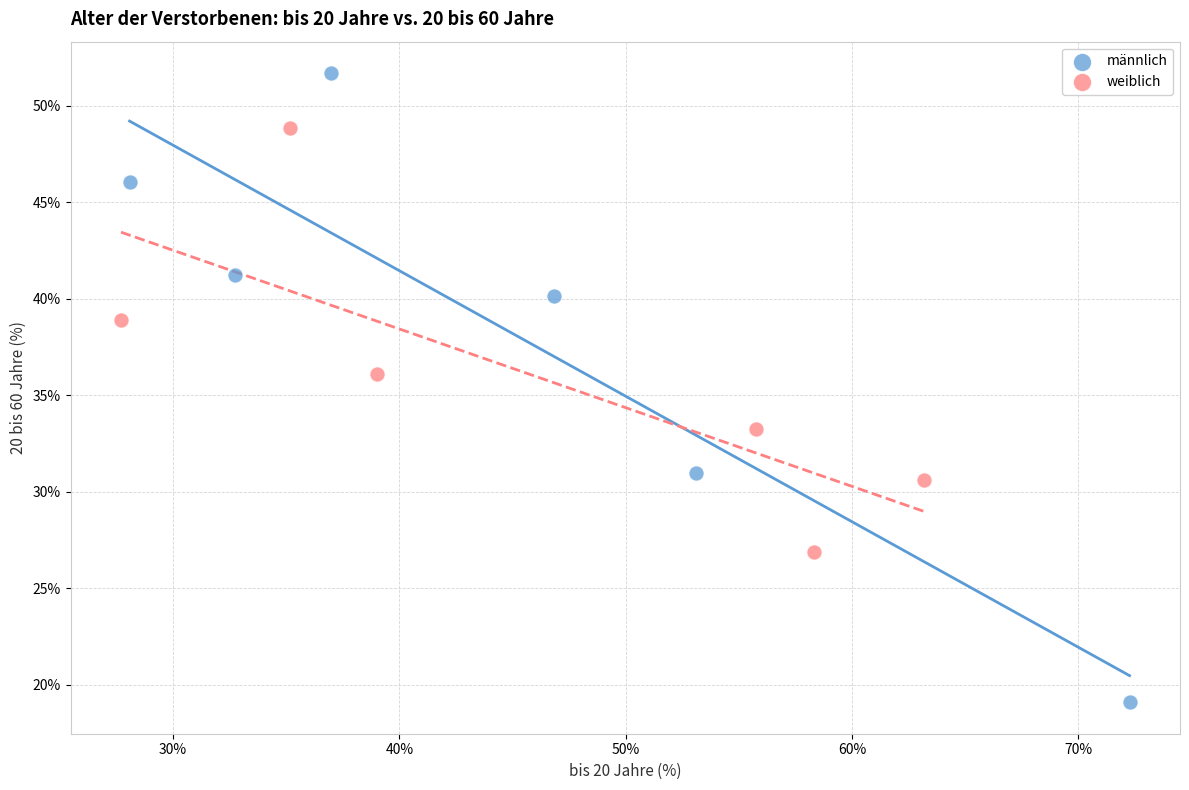

Which series has the largest Y range (max minus min)?

männlich